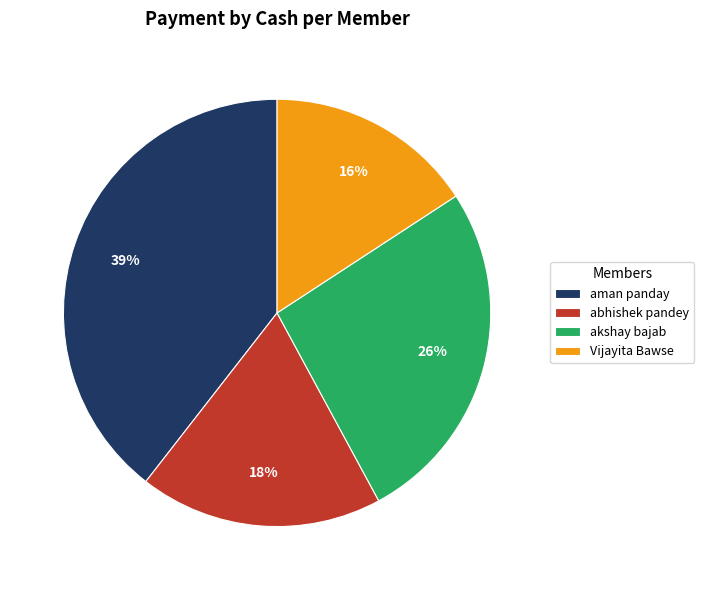

To the nearest percent, what is the combined percentage of abhishek pandey and aman panday?

58%